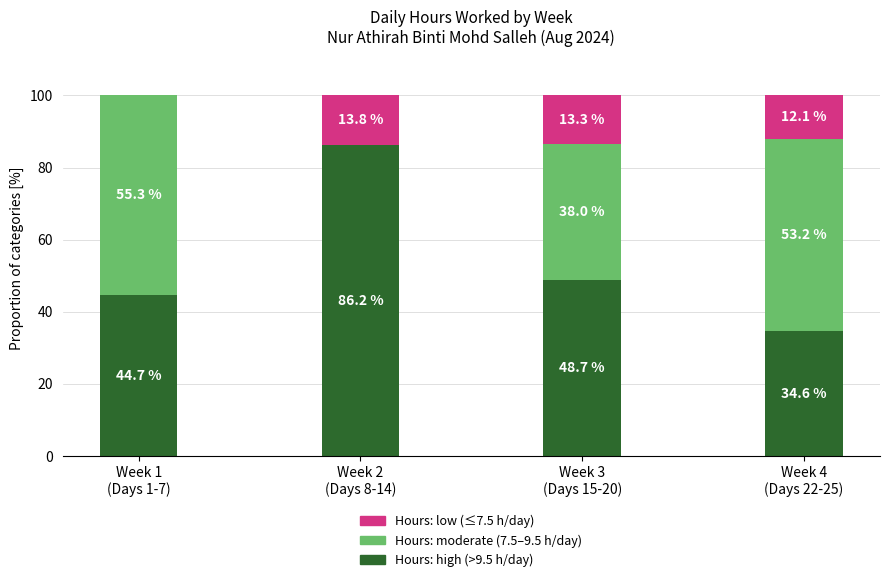

What is the maximum value for Hours: high (>9.5 h/day)?

86.2